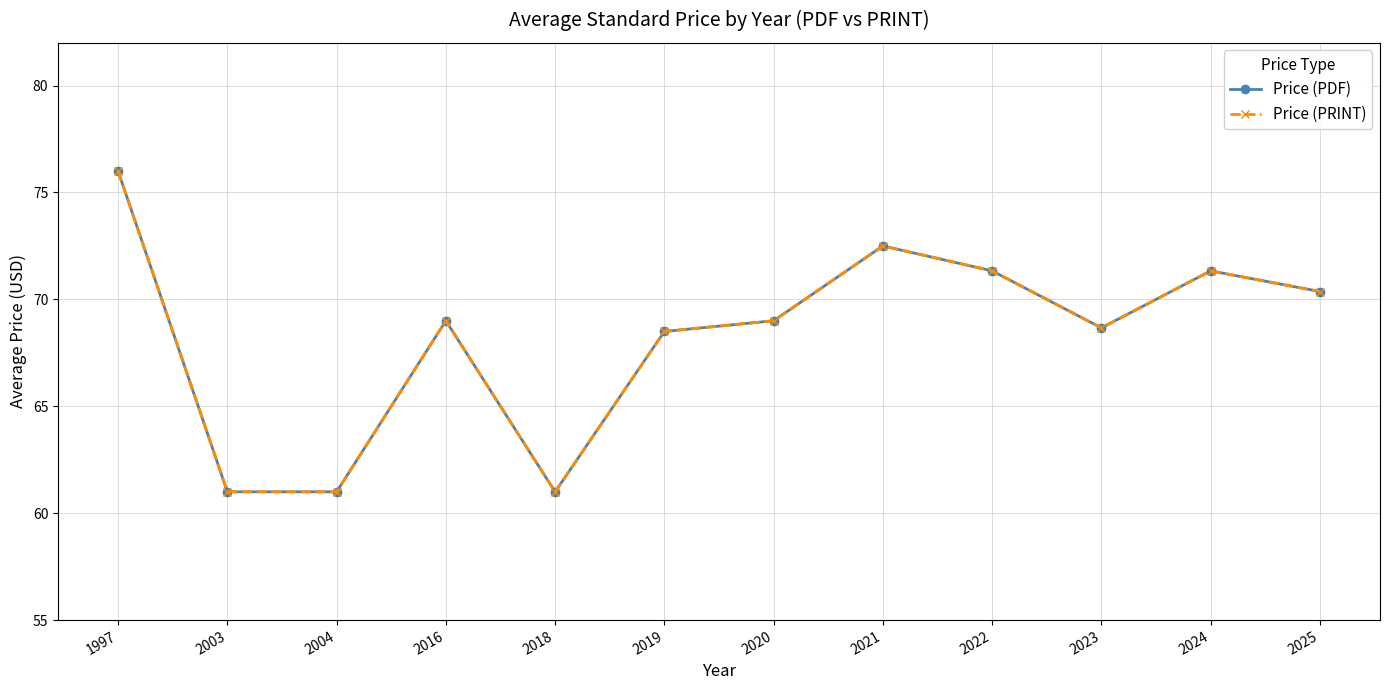

Does the chart have visible grid lines?

Yes